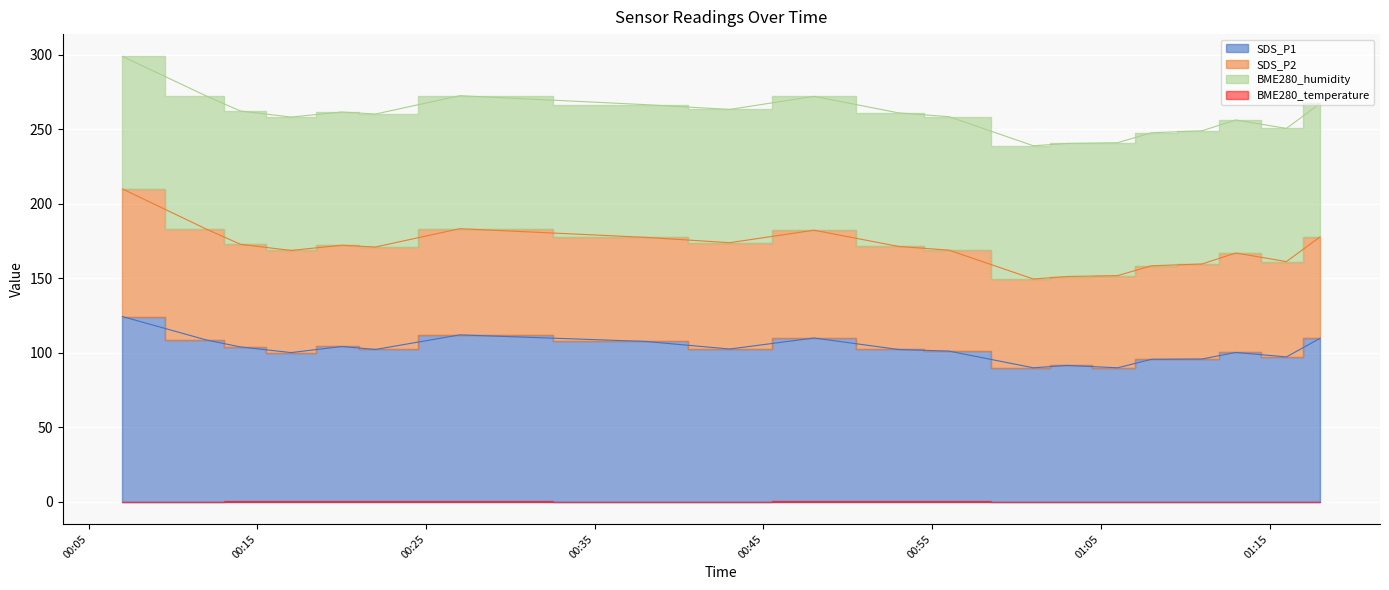

Is the value of BME280_humidity at 2021/11/07 01:18 greater than the value of SDS_P1 at 2021/11/07 00:20?

No